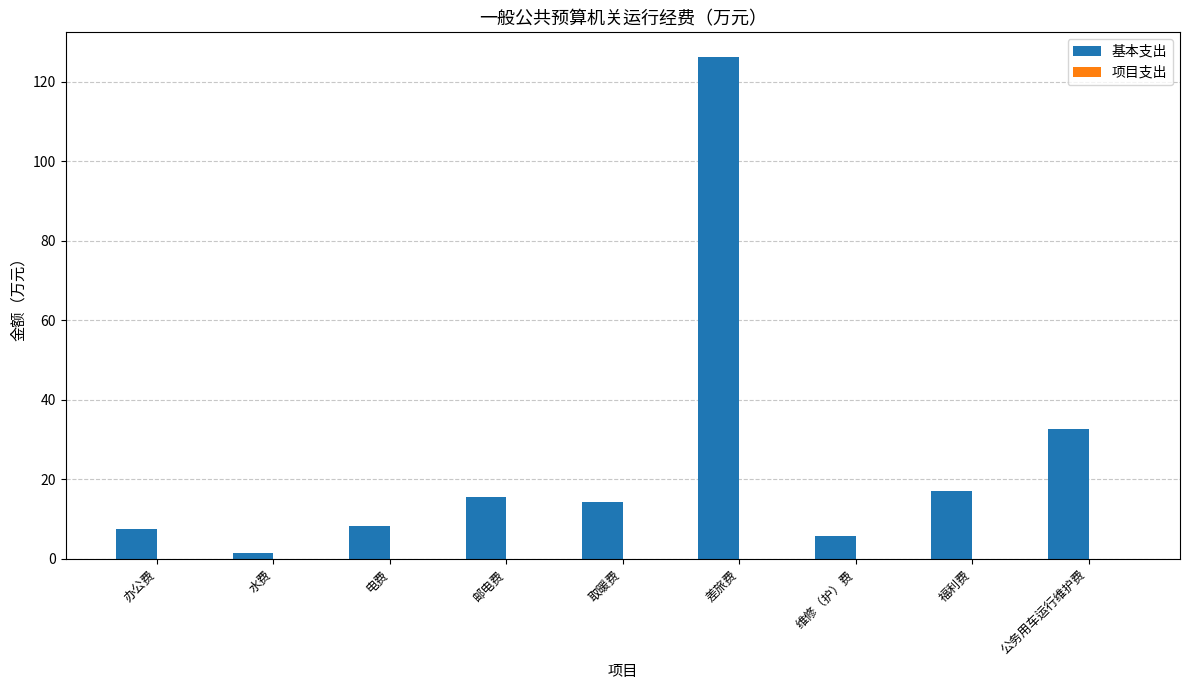

What is the label of the 2nd bar from the left?

水费